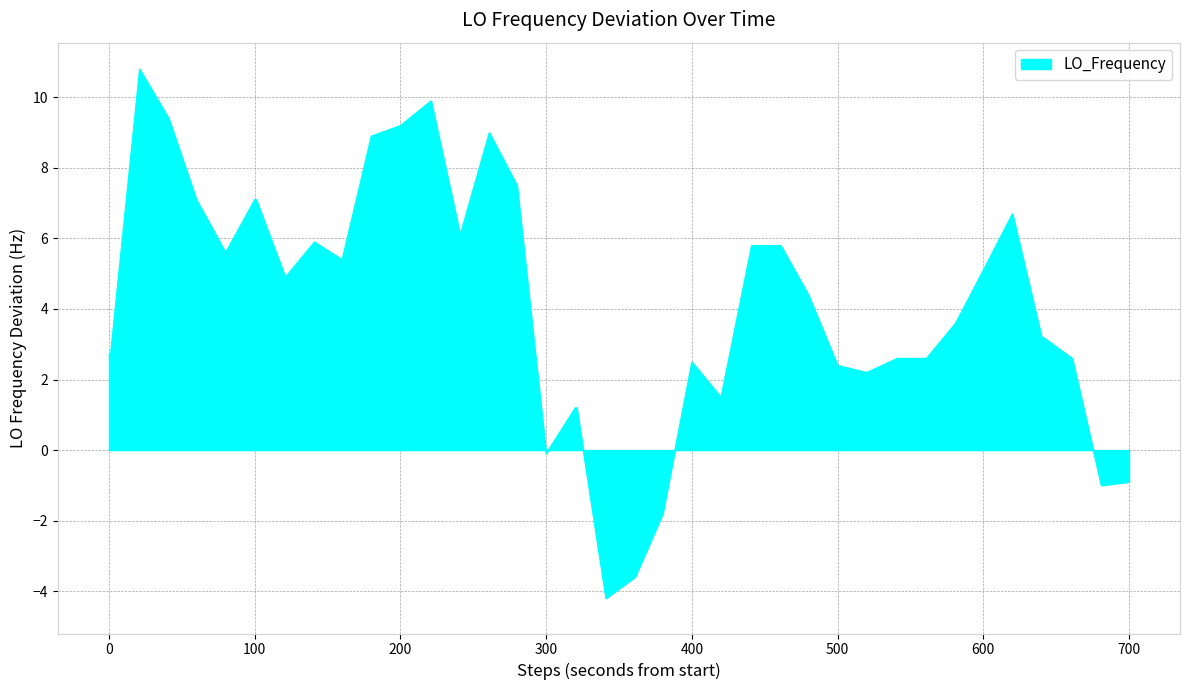

What is the difference between the maximum and minimum values?

15.0